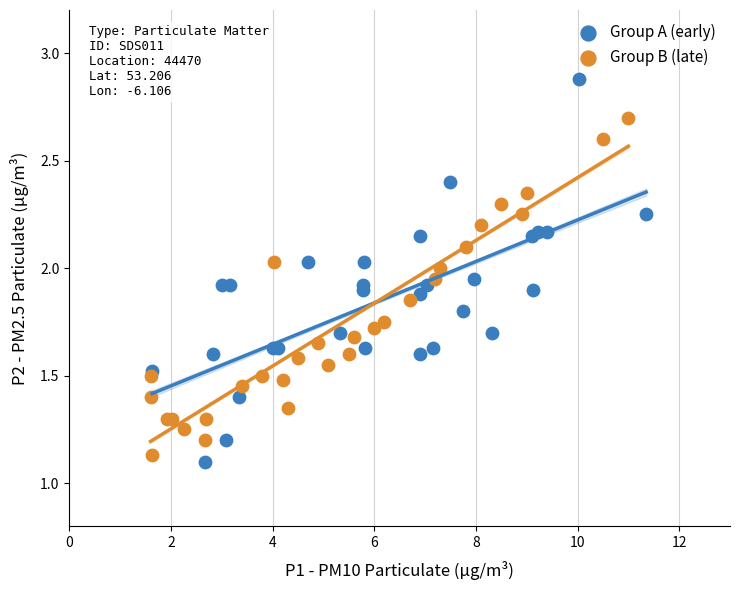

Which series contains the lowest Y value?

Group A (early)